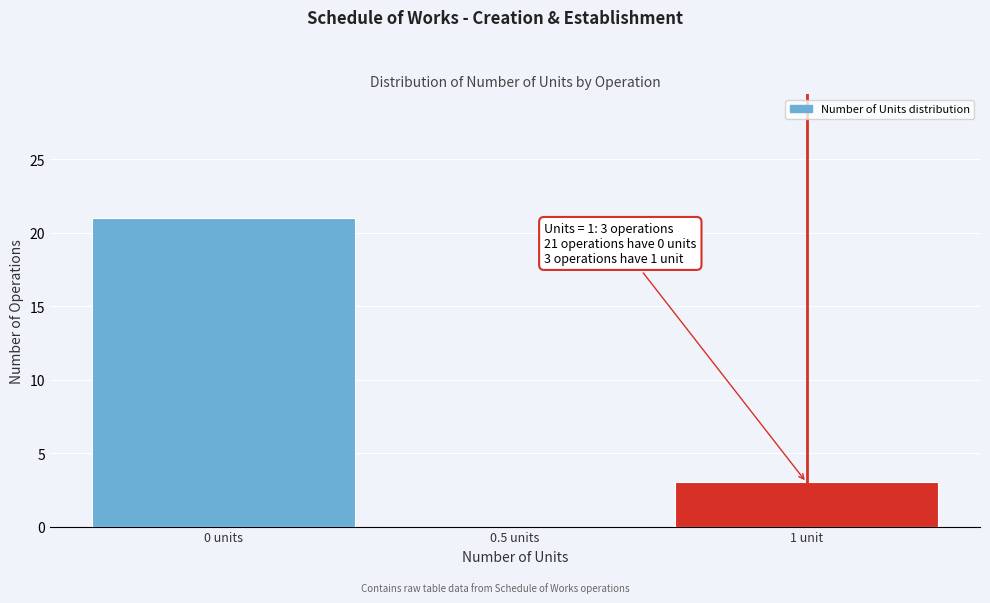

Reading right to left, list all the values displayed in this chart.

1 unit=3	0.5 units=0	0 units=21